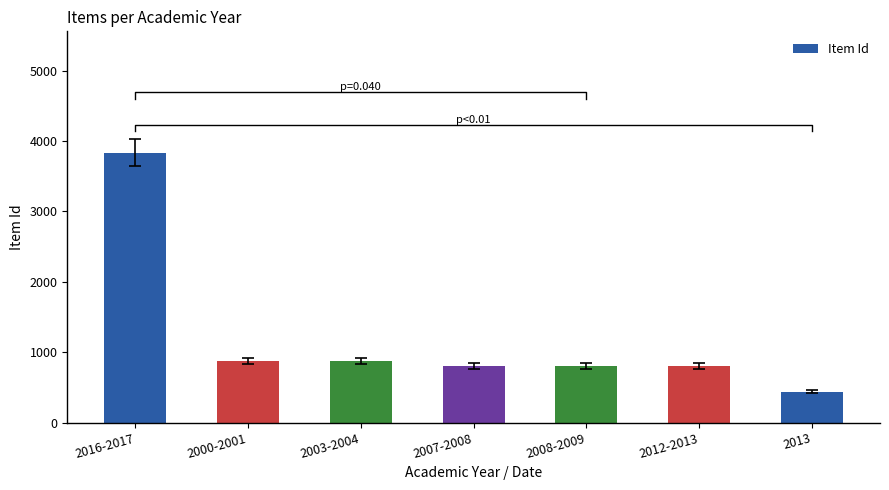

Between 2013 and 2007-2008, which is larger?

2007-2008